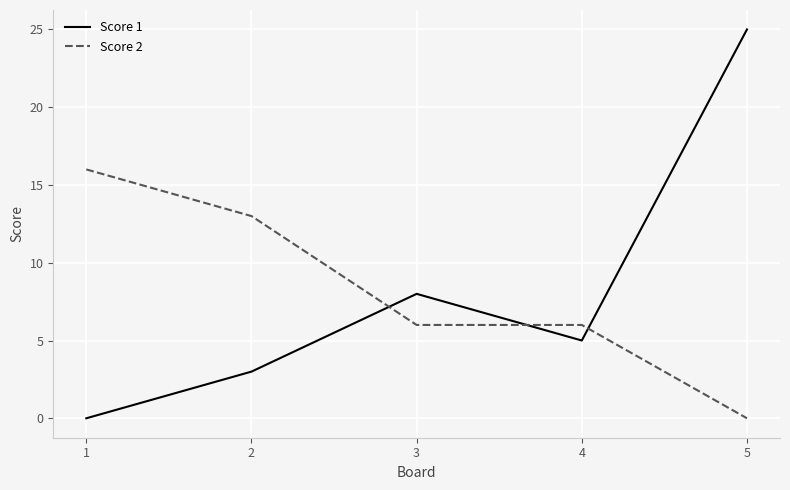

Is this an area chart (filled region under the line)?

No